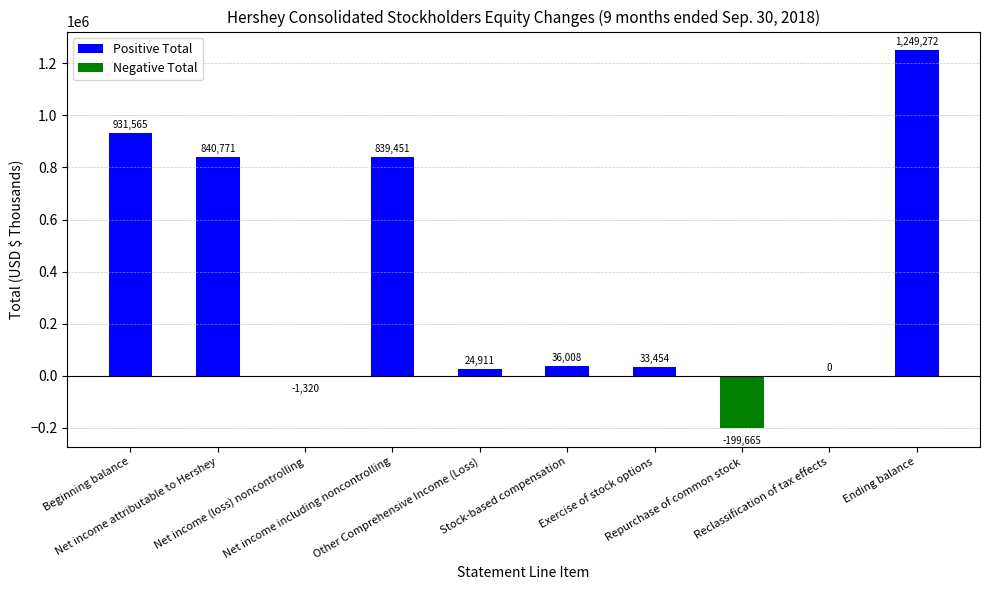

Where is the data nearest to the value 524803?

Net income including noncontrolling